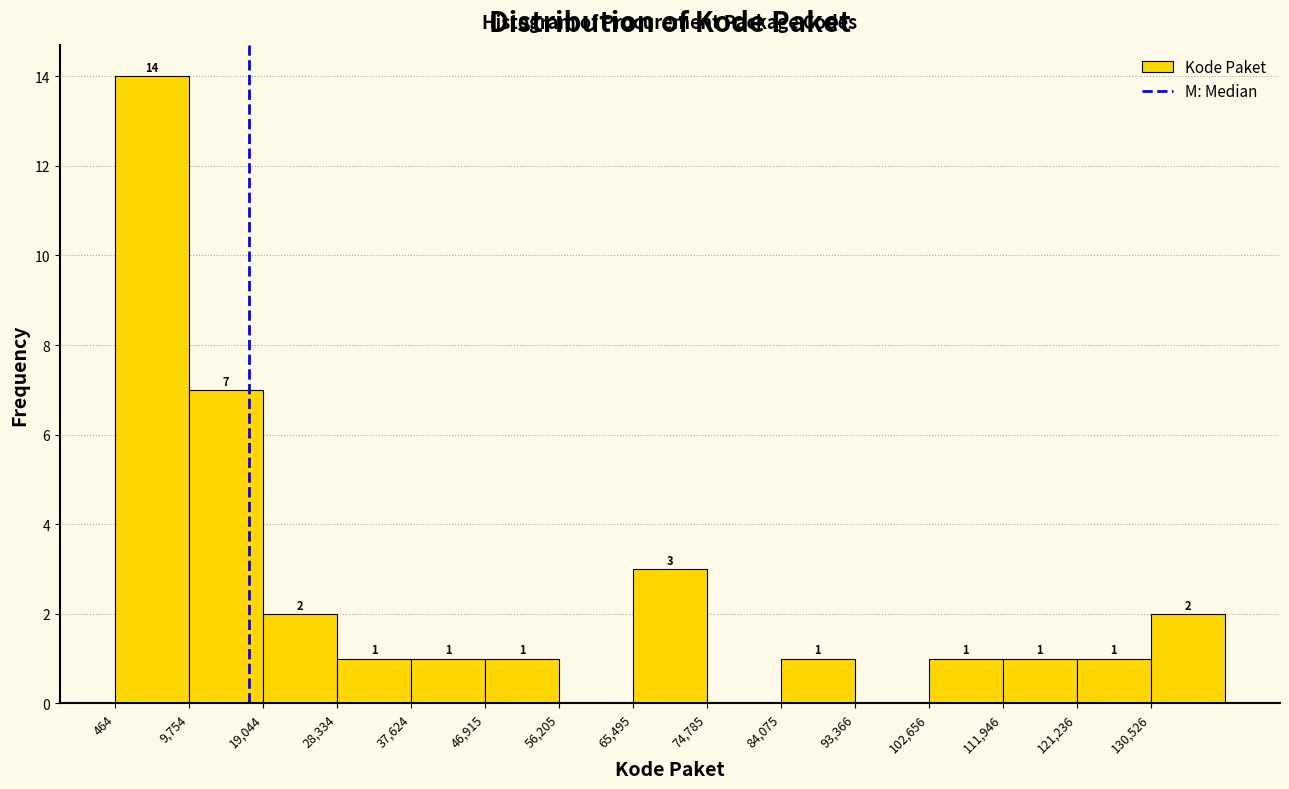

Over which range of the x-axis is the bar tallest?

0 to 10000